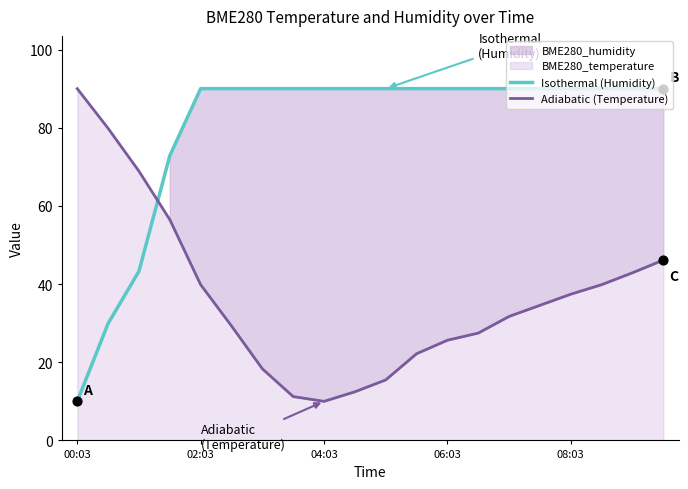

Which series contains the highest Y value?

Isothermal (Humidity)